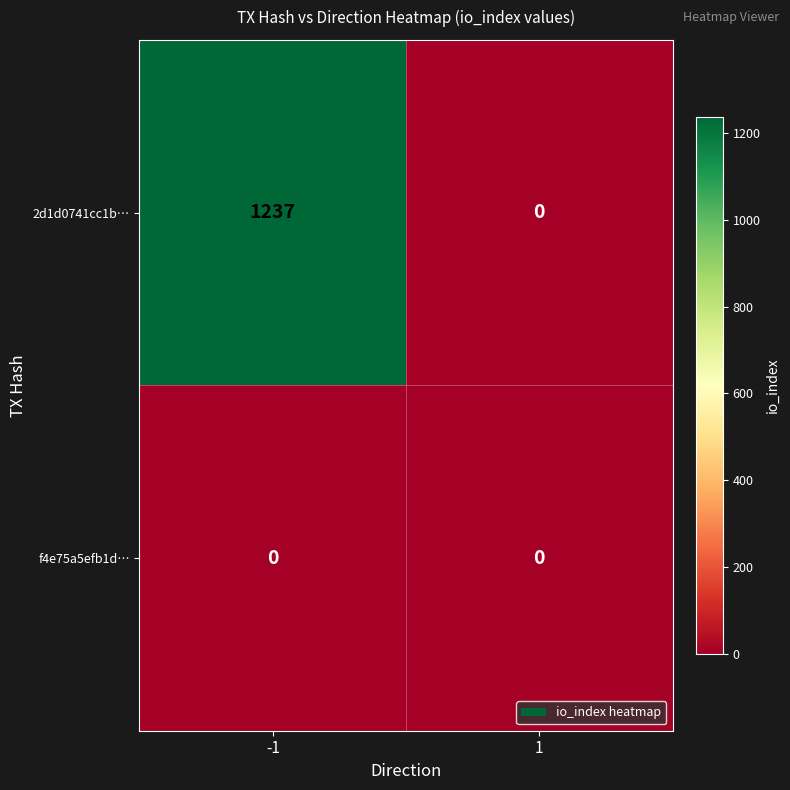

At which category is the sum across all series the highest?

-1